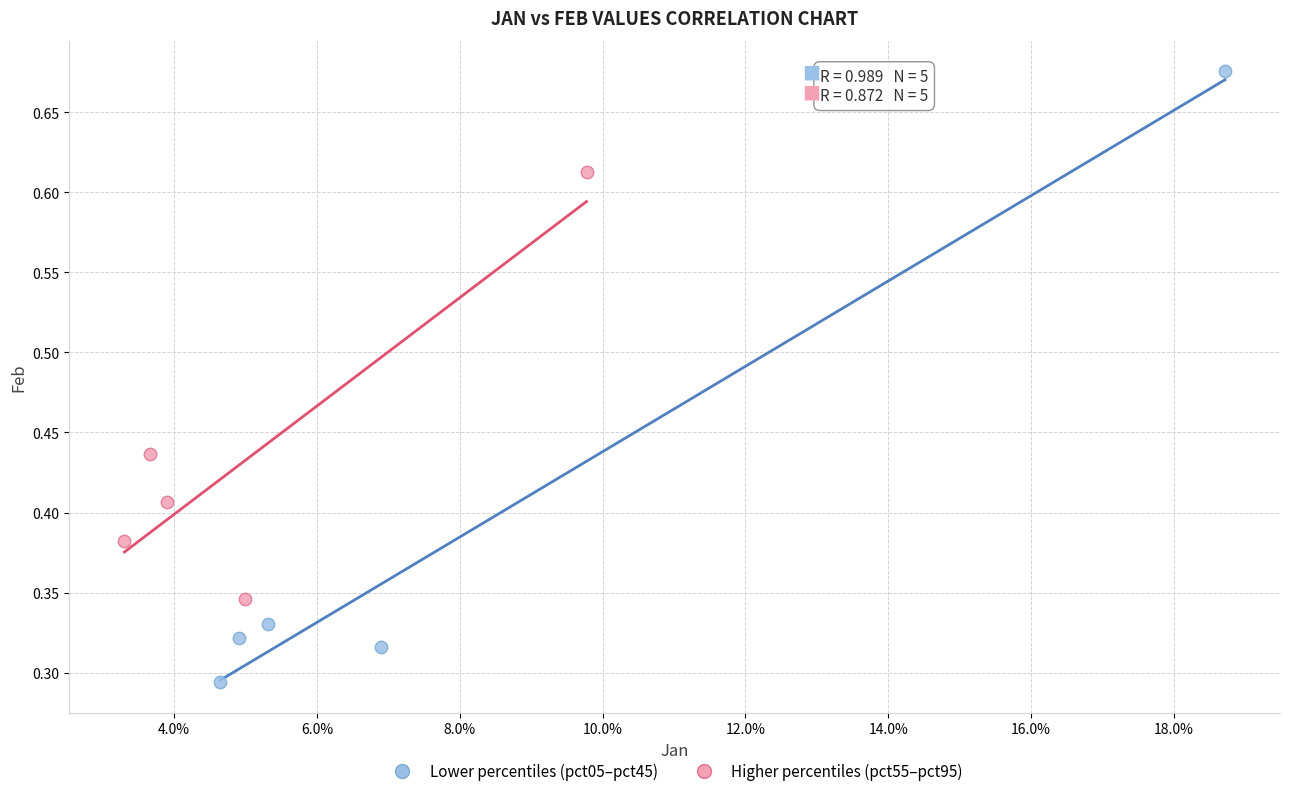

Which series contains the highest Y value?

Lower percentiles (pct05–pct45)